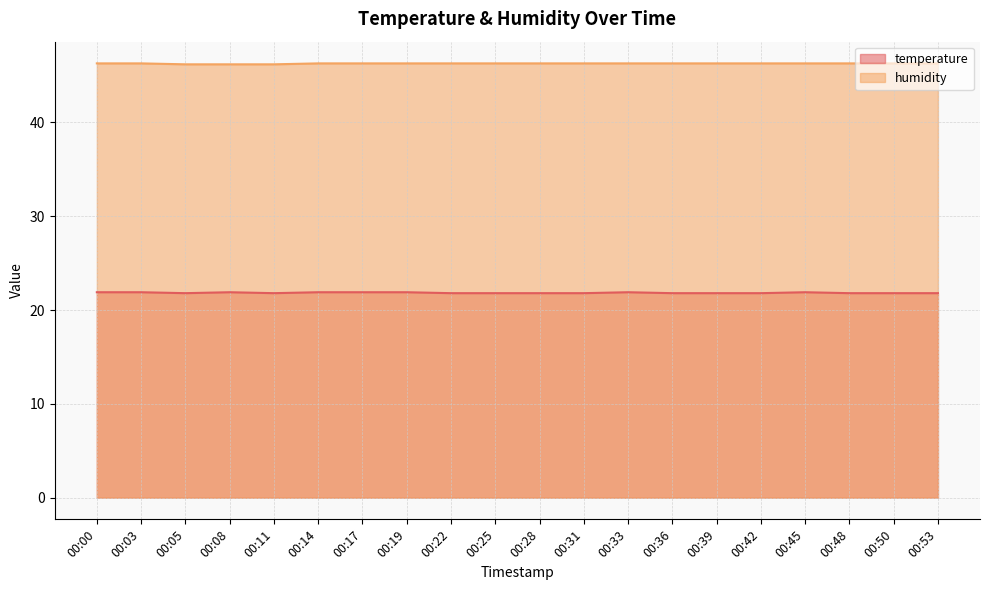

How many distinct data groups are displayed?

2